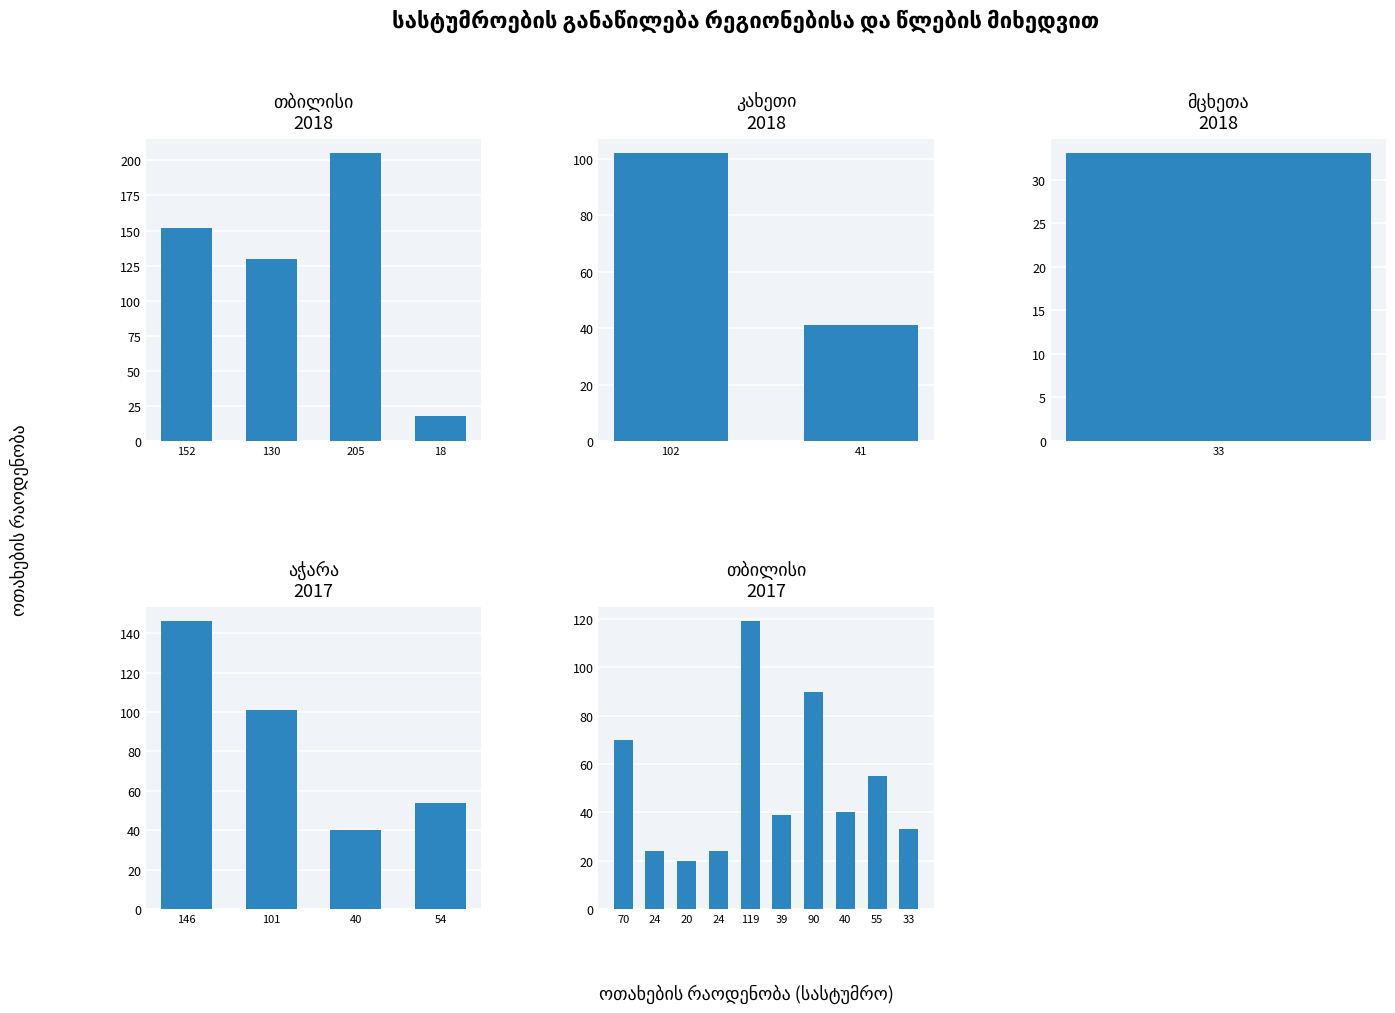

The value at 119 is 161. True or false?

False